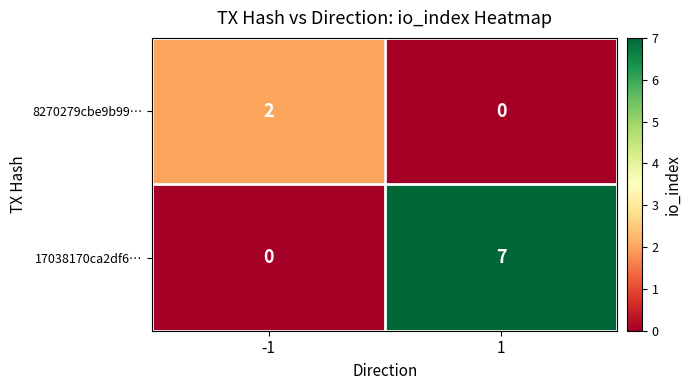

How many series are shown in this chart?

2